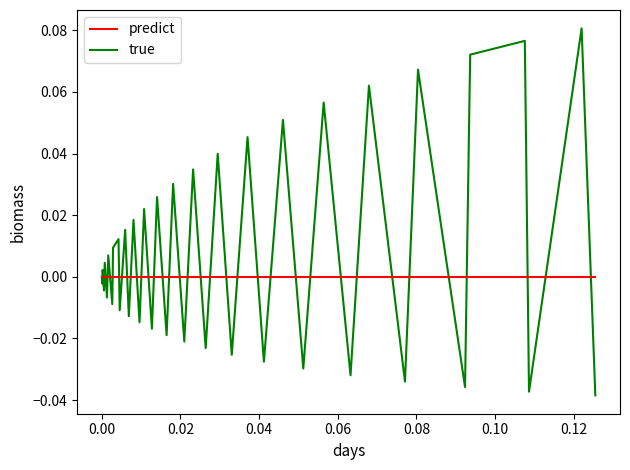

Which series has the largest range (max minus min)?

true